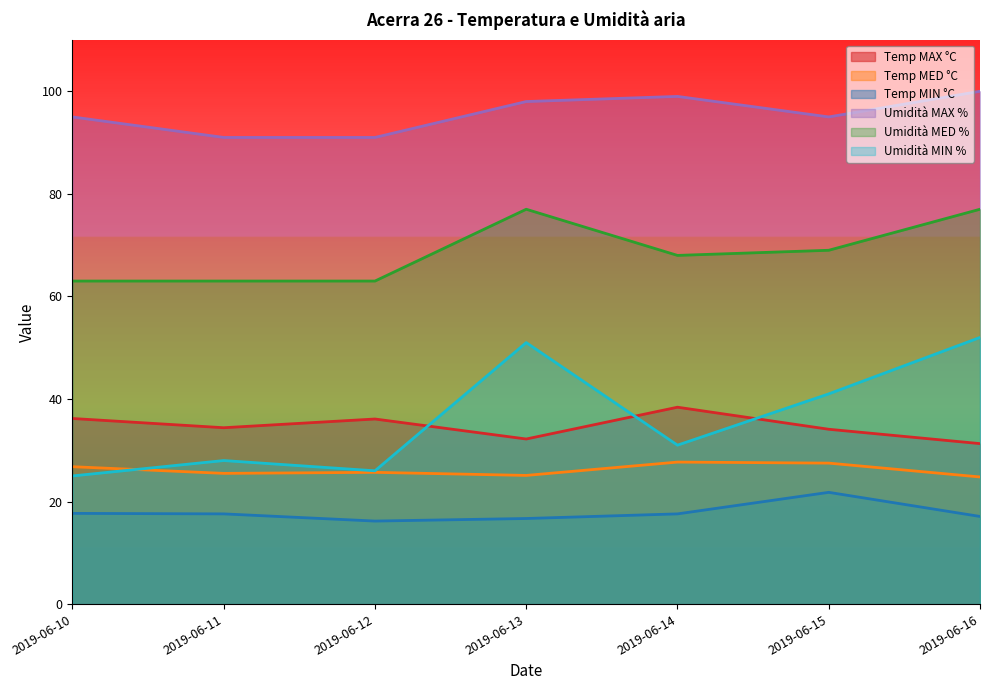

What is the sum of all Umidità MIN % values?

254.0